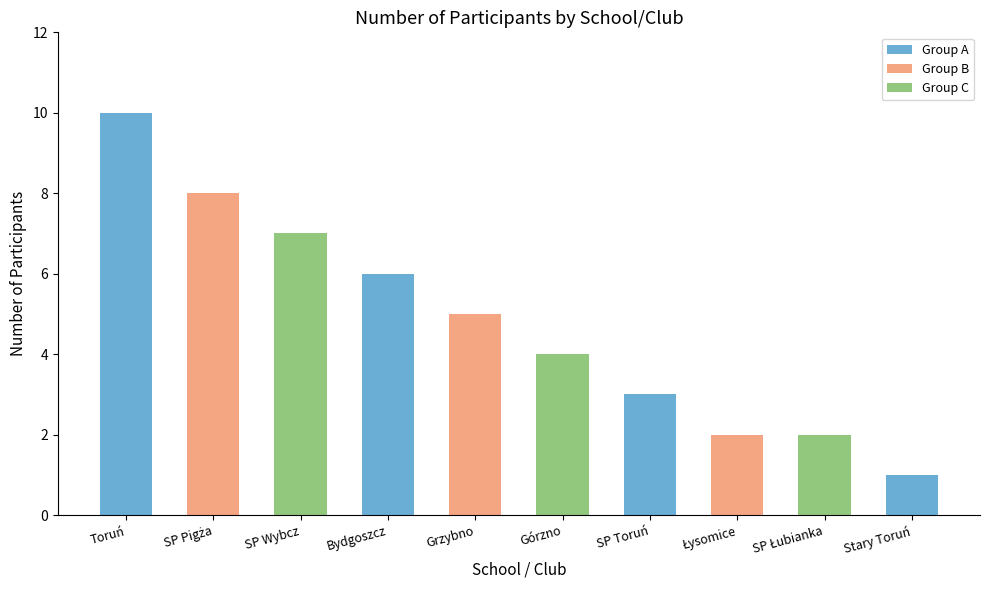

The chart shows a value of 3 at Bydgoszcz. True or false?

False